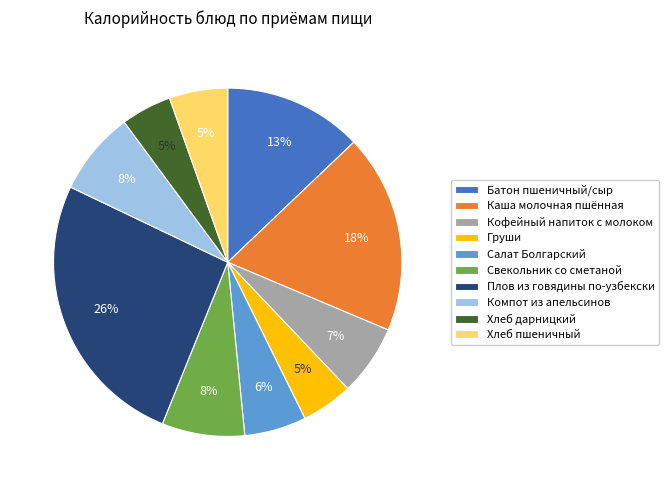

What is the ratio of the value at Свекольник со сметаной to the value at Груши?

1.6